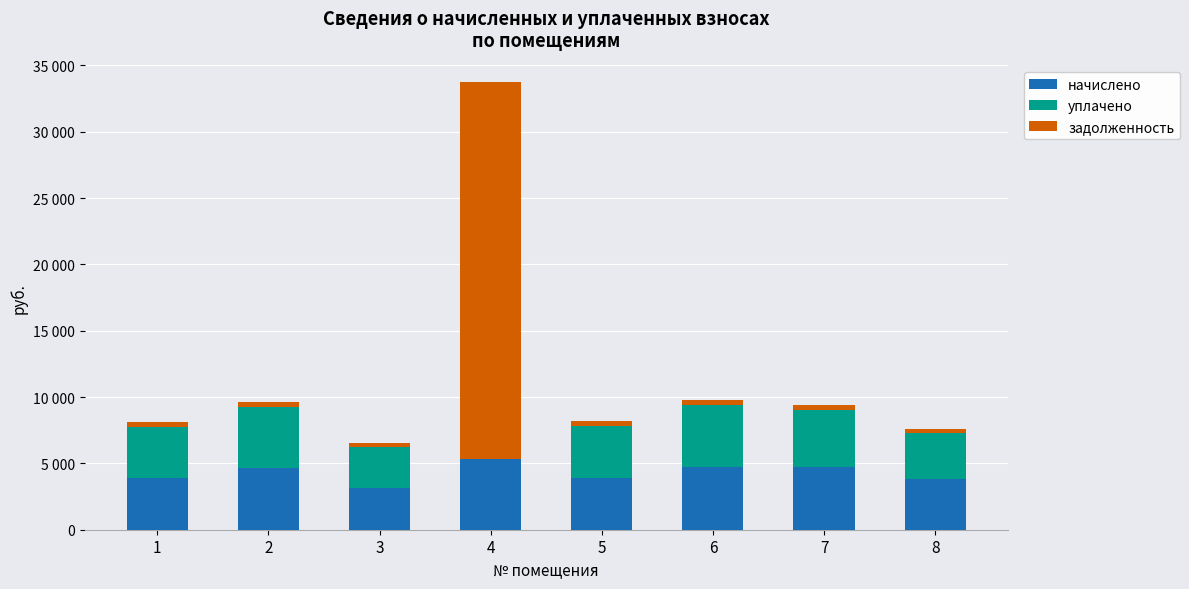

List the series in order of their overall mean, highest first.

начислено, задолженность, уплачено